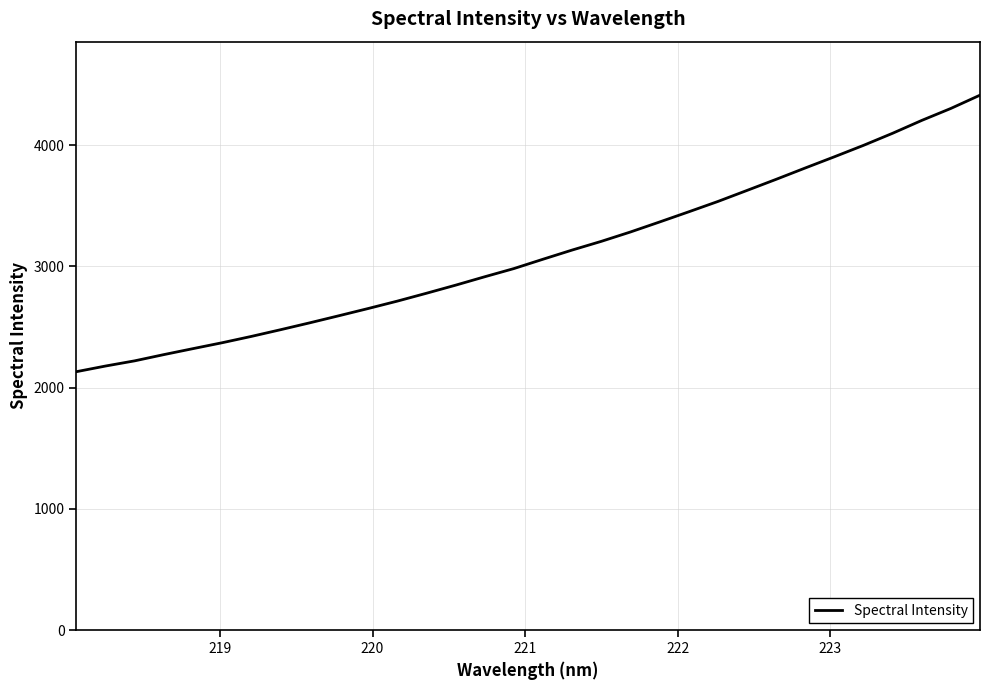

What is the minimum value shown in the chart?

2132.1